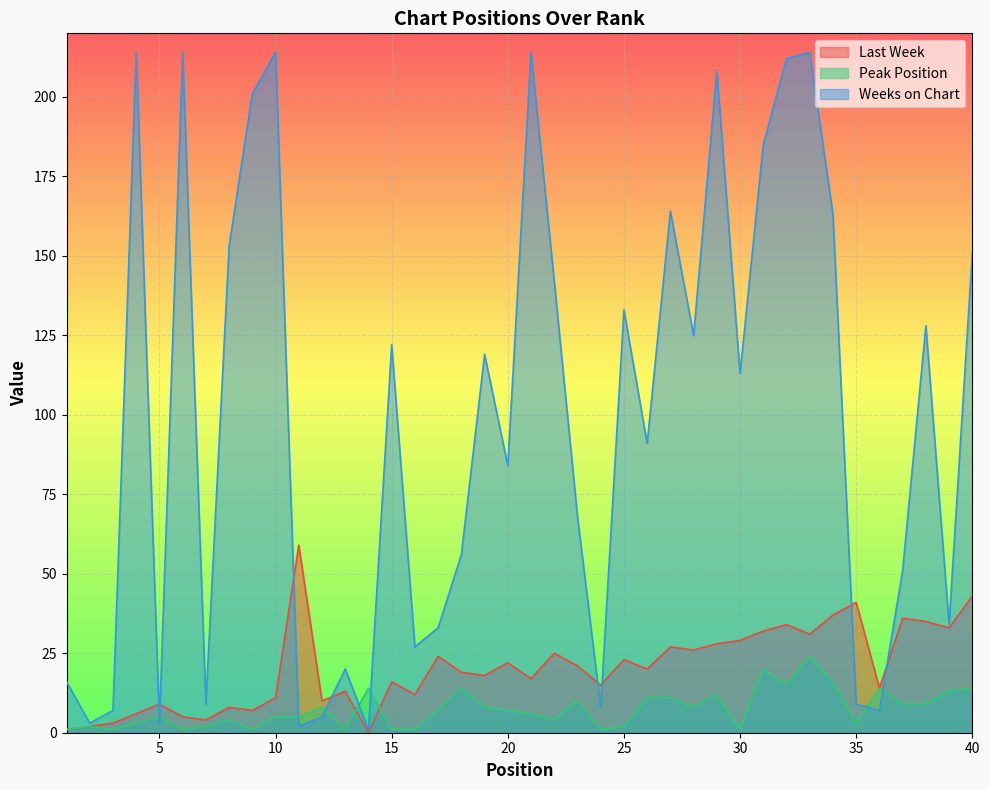

True or false: Peak Position has a value of 2 at 20.

False